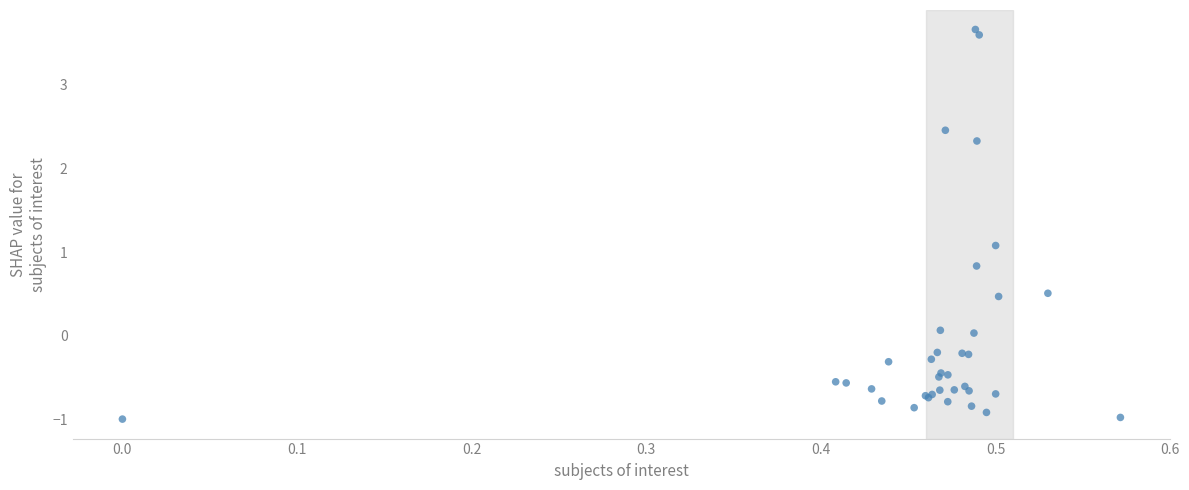

What Y value in the scatter plot is closest to 1?

1.1